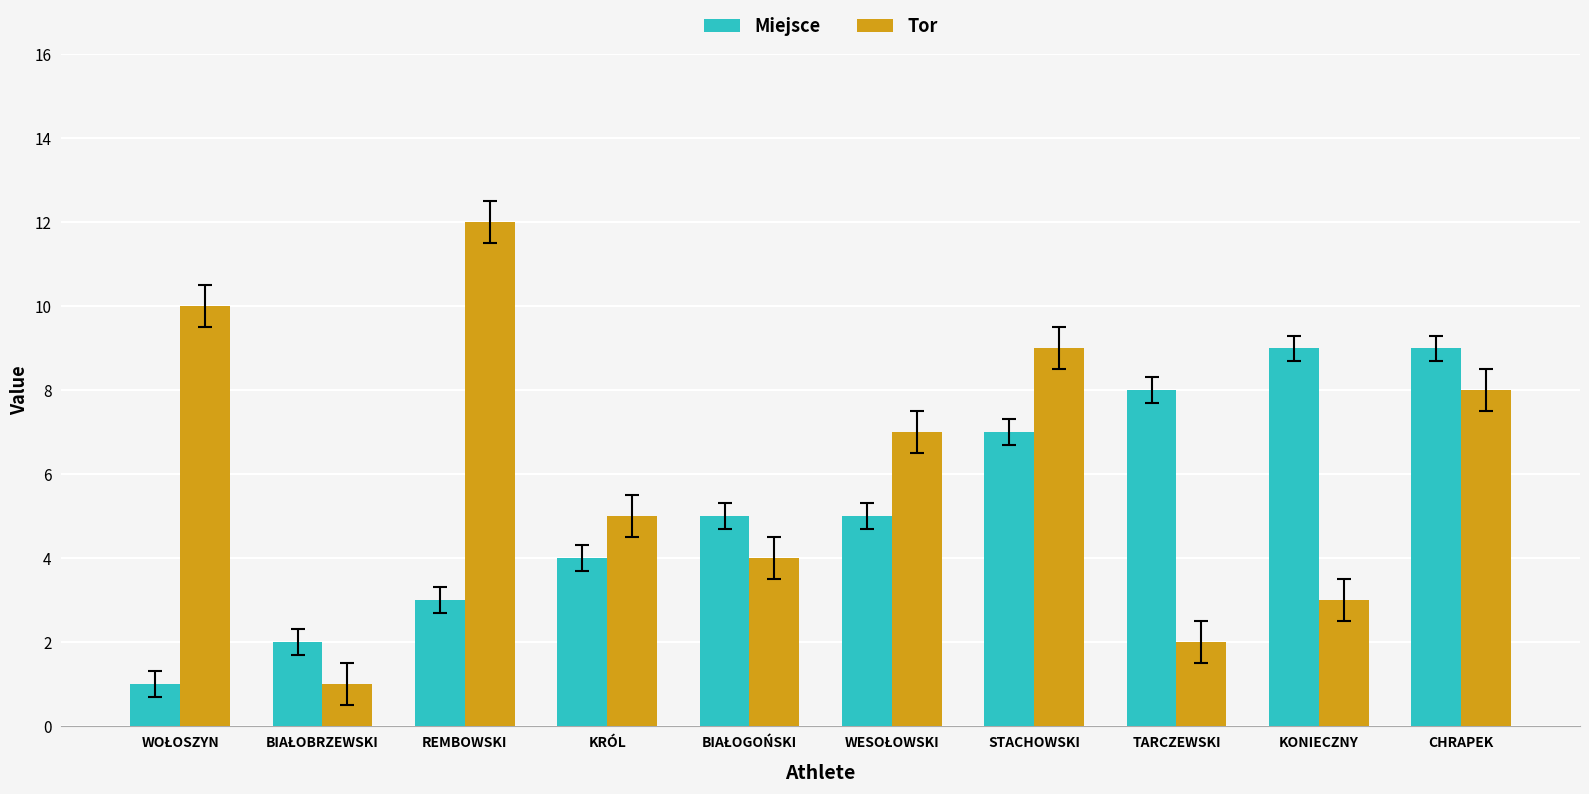

What is the sum of all Miejsce values?

53